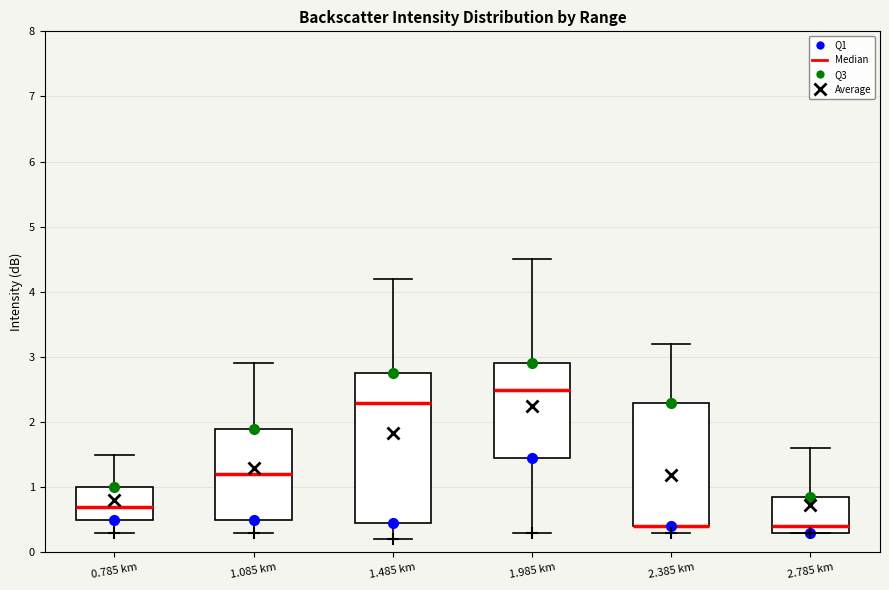

Reading left to right, transcribe this box plot: for each box, give where its median line is, the range the box spans, and where its two whiskers end, as read against the y-axis. The values are not printed on the chart, so give them approximately, as read against the axis.

0.785 km: median 0.7, box 0.5 to 1.0, whiskers 0.3 to 1.5
1.085 km: median 1.2, box 0.5 to 1.9, whiskers 0.3 to 2.9
1.485 km: median 2.3, box 0.5 to 2.8, whiskers 0.2 to 4.2
1.985 km: median 2.5, box 1.5 to 2.9, whiskers 0.3 to 4.5
2.385 km: median 0.4 (drawn on the box's lower edge), box 0.4 to 2.3, whiskers 0.3 to 3.2
2.785 km: median 0.4, box 0.3 to 0.9, whiskers 0.3 to 1.6